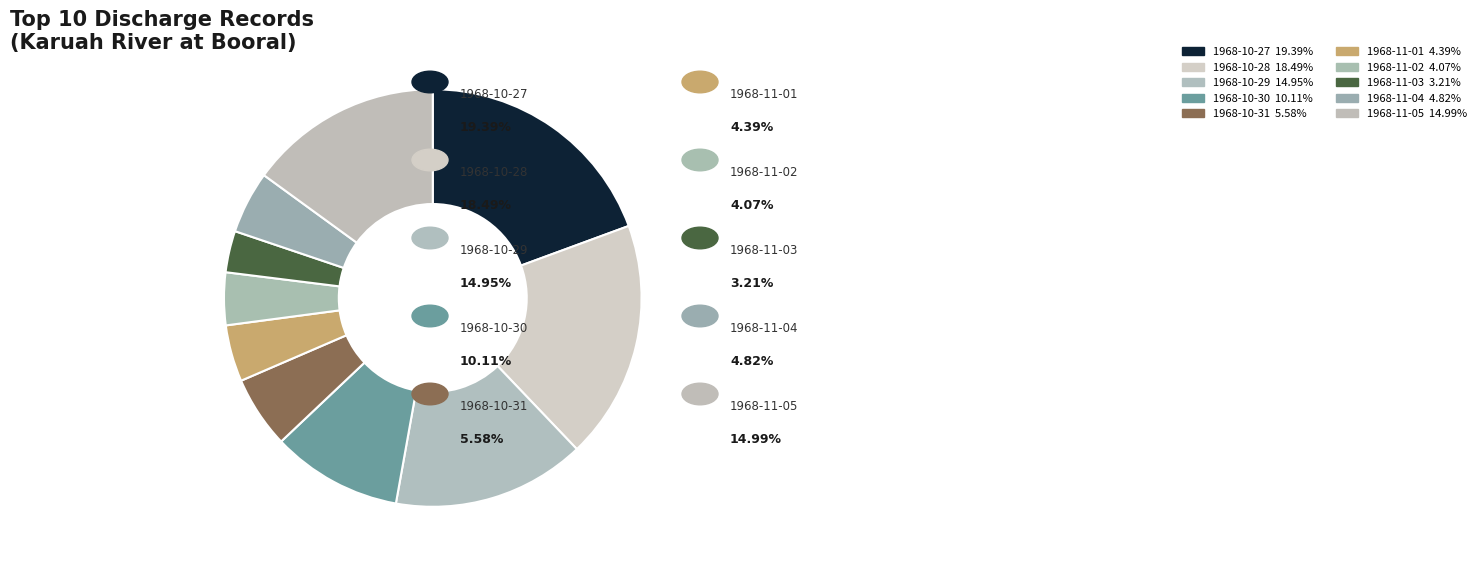

What percentage is the 1968-10-30 slice, to the nearest percent?

10%